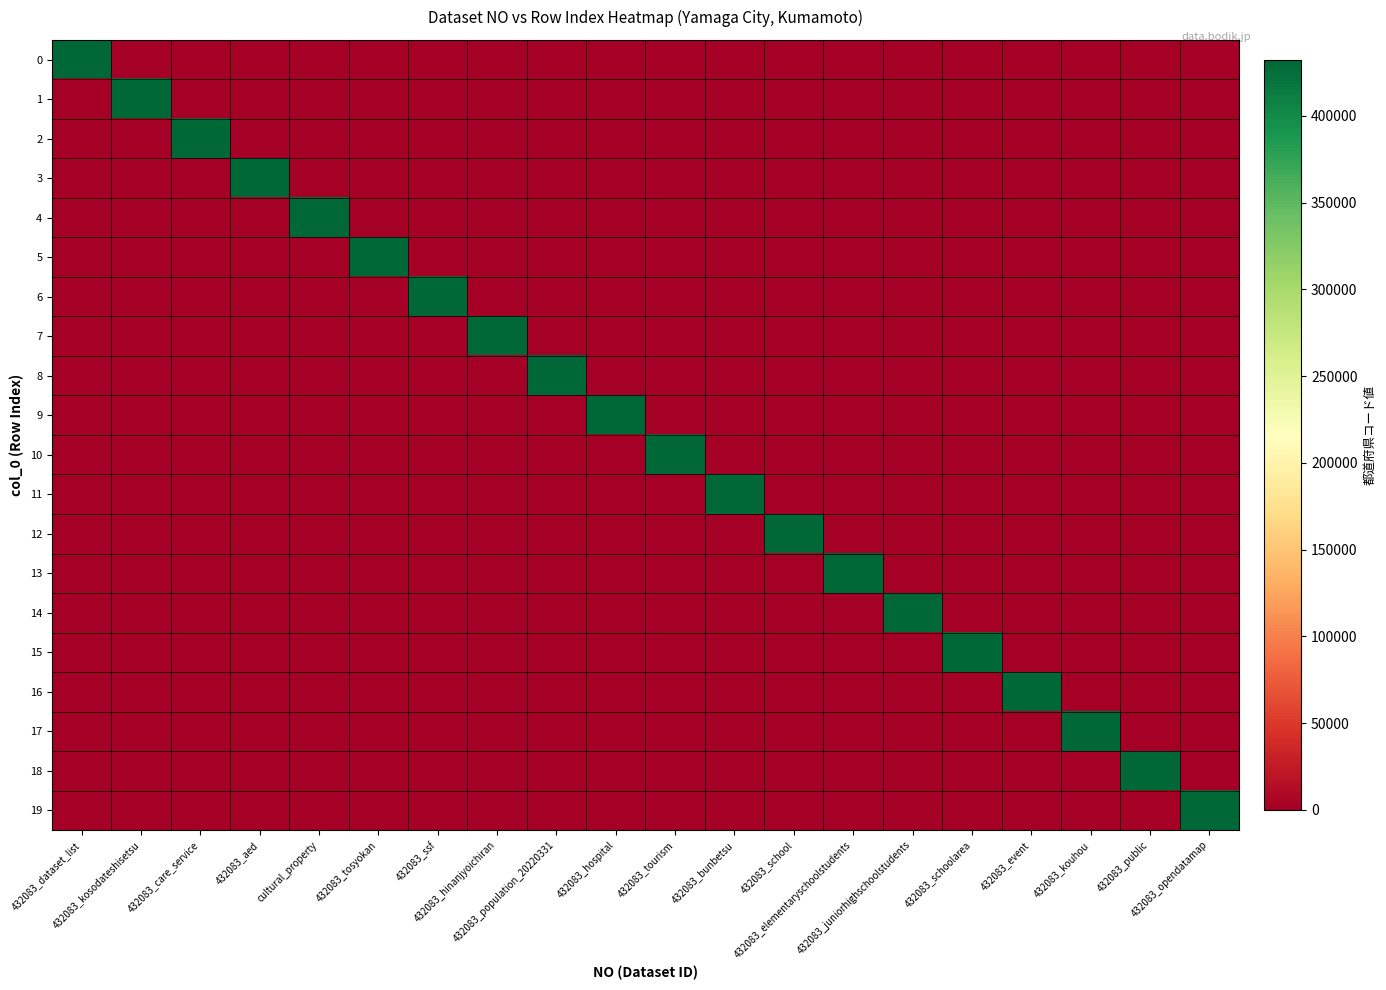

How many categories are shown in the chart?

20